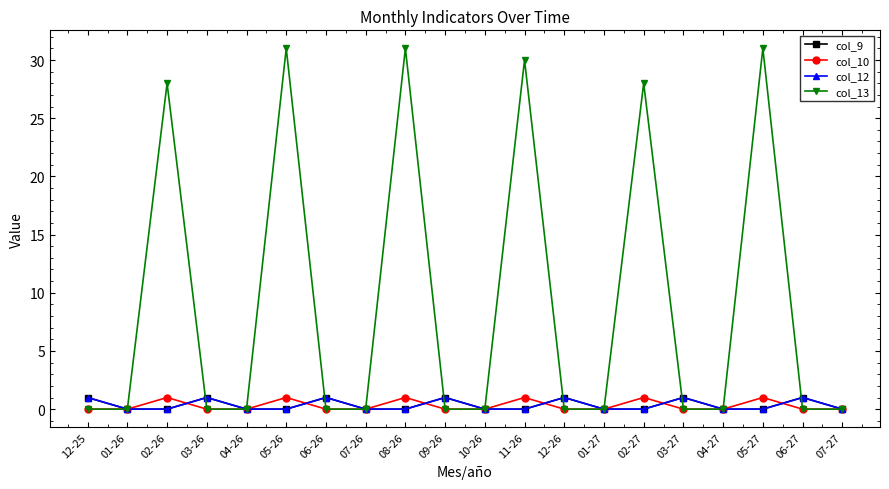

At how many categories does at least one series exceed 0?

13